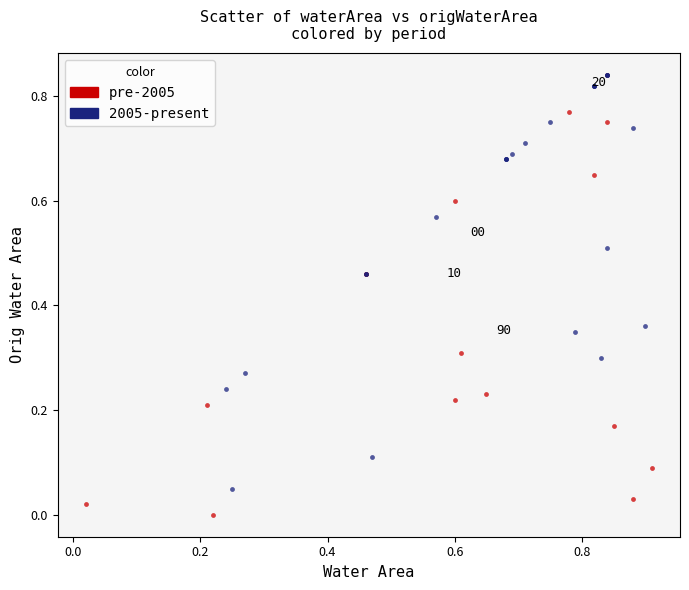

Which series reaches the minimum Y coordinate?

pre-2005